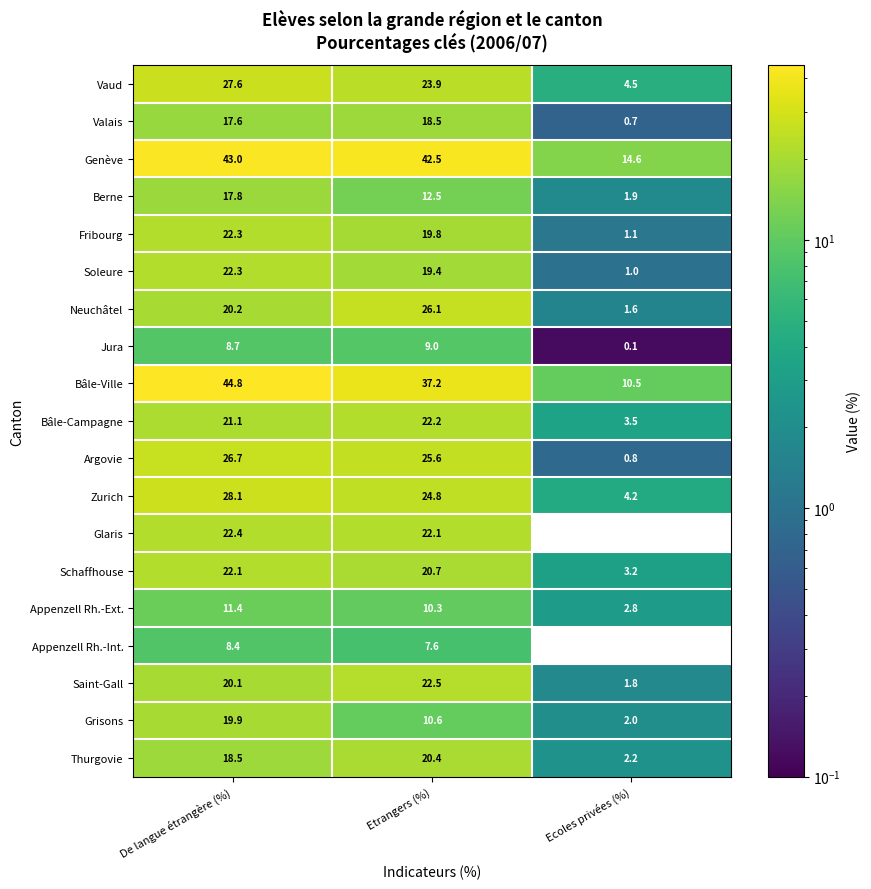

The value of Appenzell Rh.-Int. at Etrangers (%) is 12.4. True or false?

False